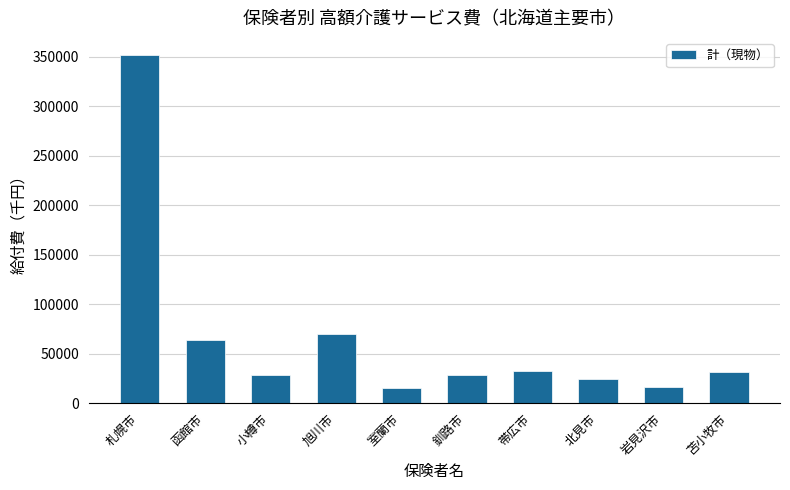

What is the value of the 10th bar from the left?

31042.1